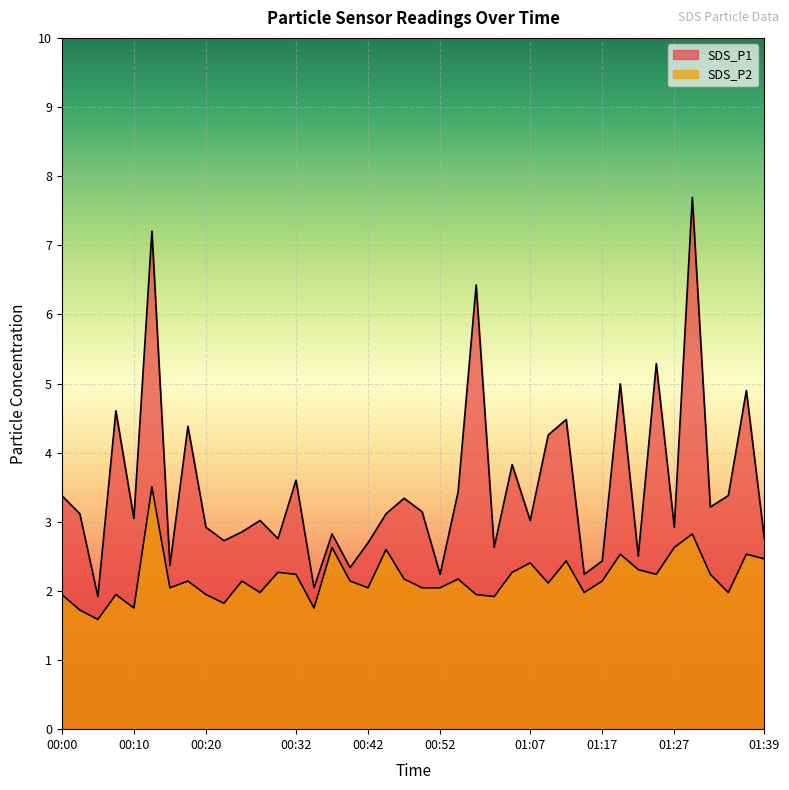

Which series has the largest range (max minus min)?

SDS_P1